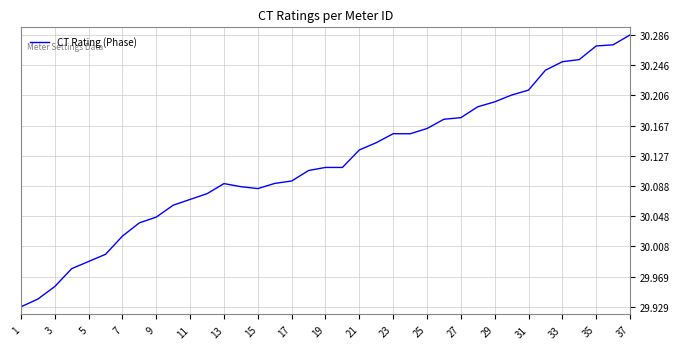

What is the sum of all values?

1114.4